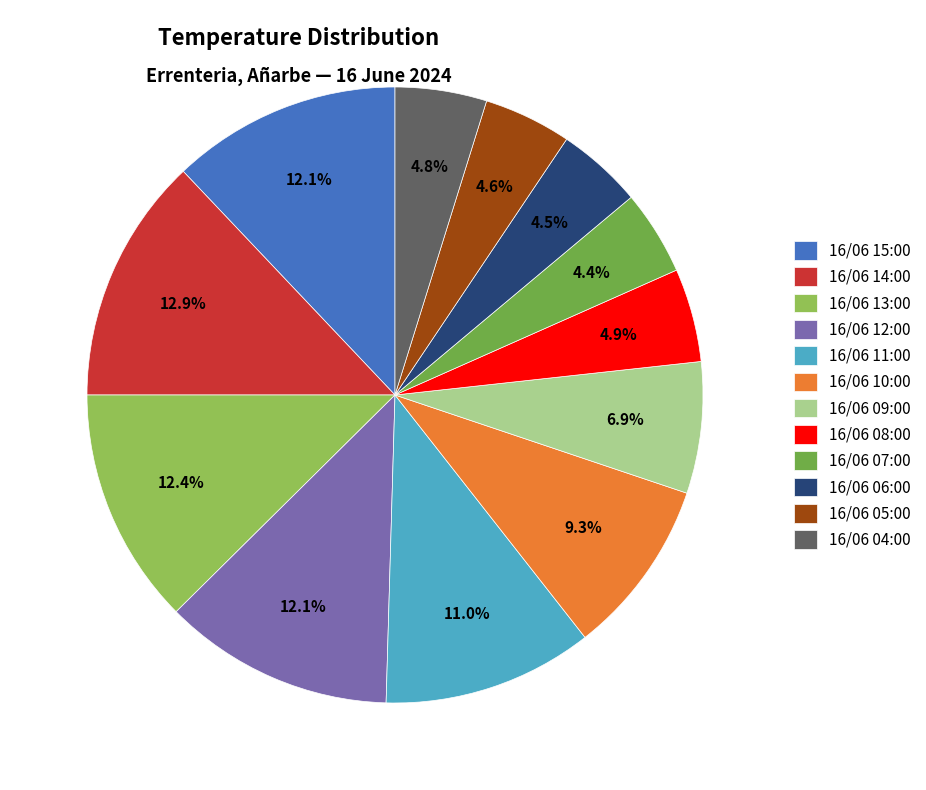

Which slice is the largest?

16/06 14:00